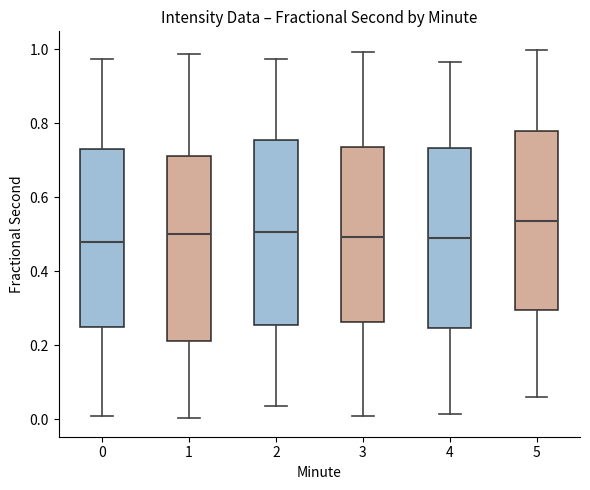

Where does the lower whisker of the box at x = 0 end on the y-axis? The values are not printed on the chart, so give them approximately, as read against the axis.

0.00